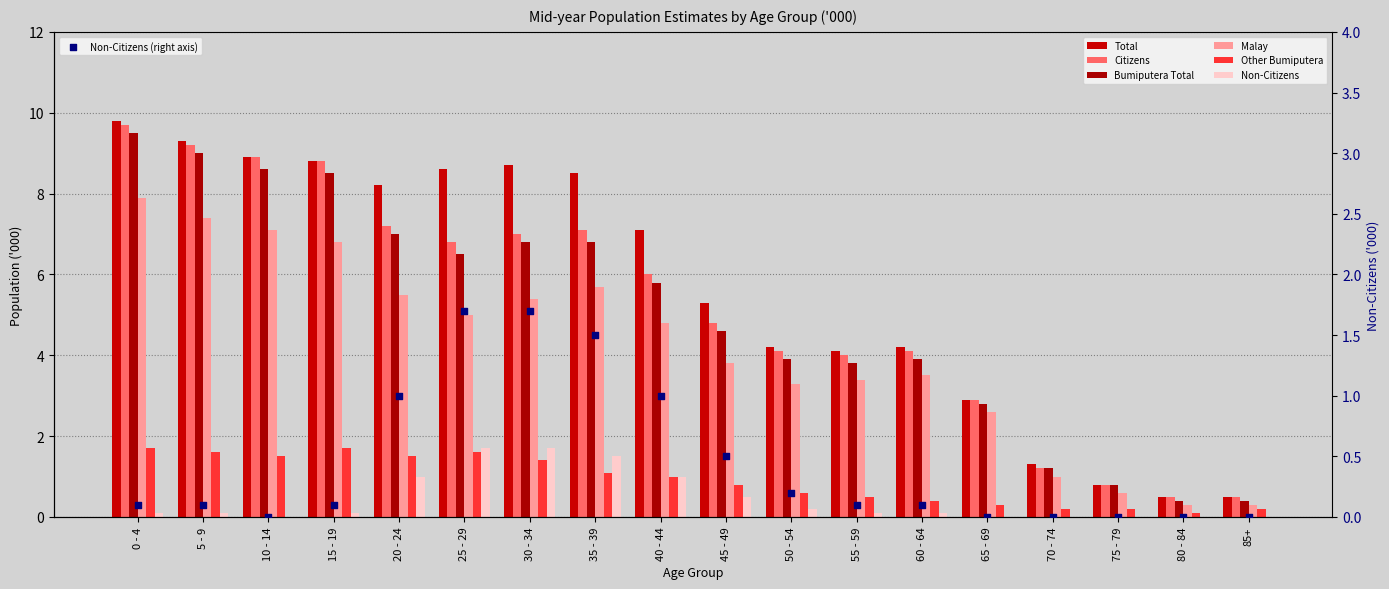

At how many categories does at least one series exceed 7?

9